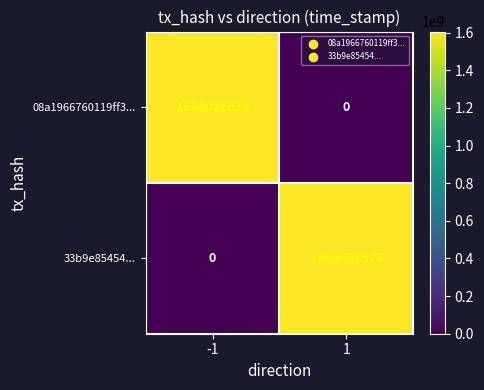

At how many categories does at least one series exceed 682556747?

2